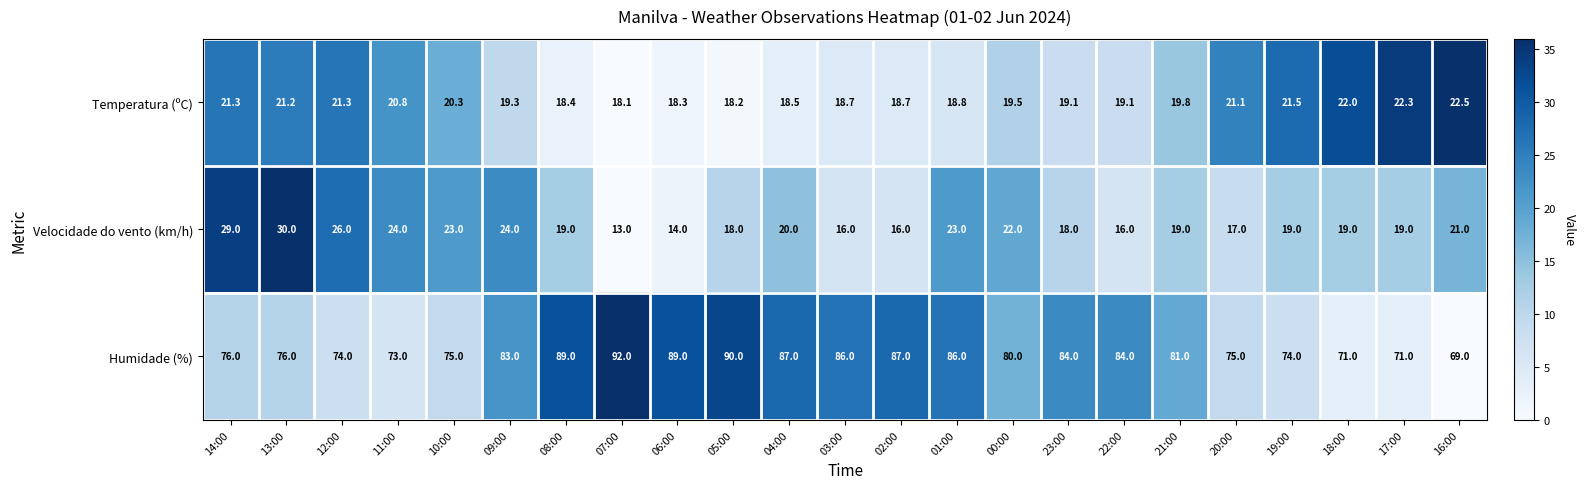

How many data points does each series have?

23